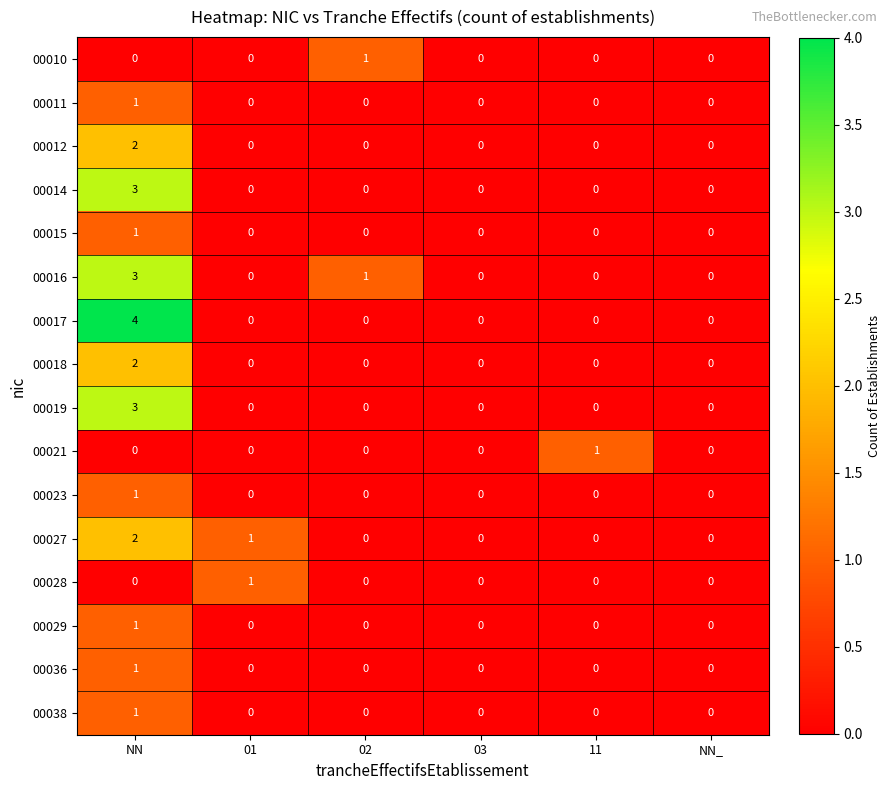

Which series has the largest range (max minus min)?

00017